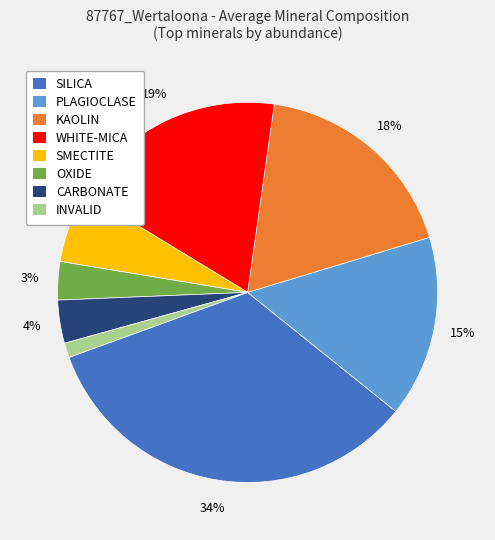

To the nearest percent, what is the average slice percentage?

12%